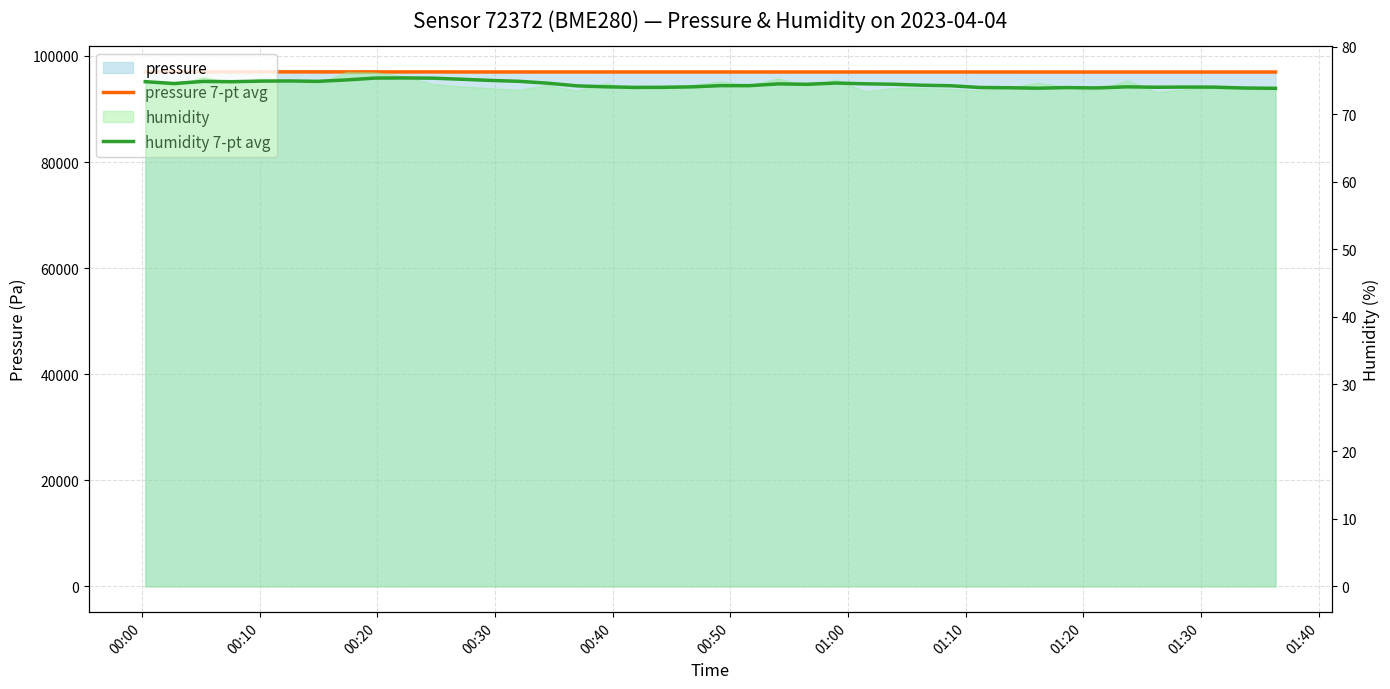

How many data points in humidity 7-pt avg are less than 74?

10